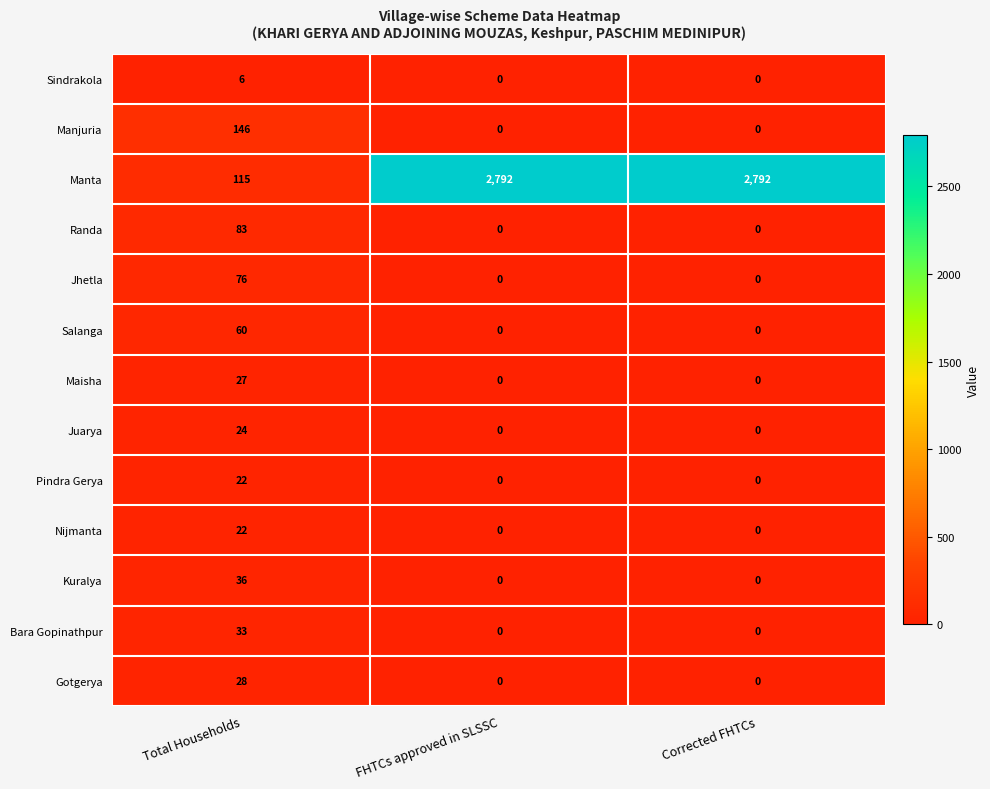

Which series has the largest total across all categories?

Manta